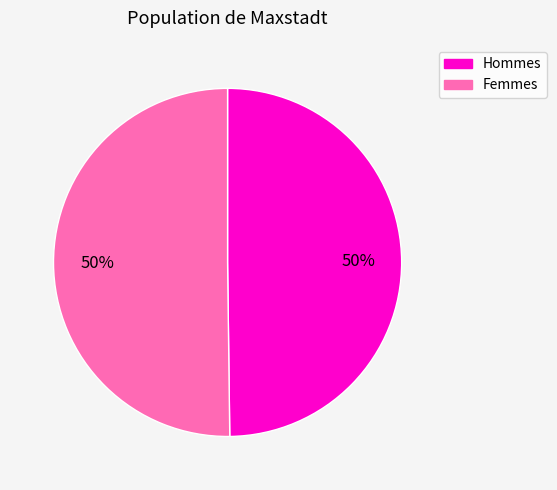

To the nearest percent, what is the average slice percentage?

50%